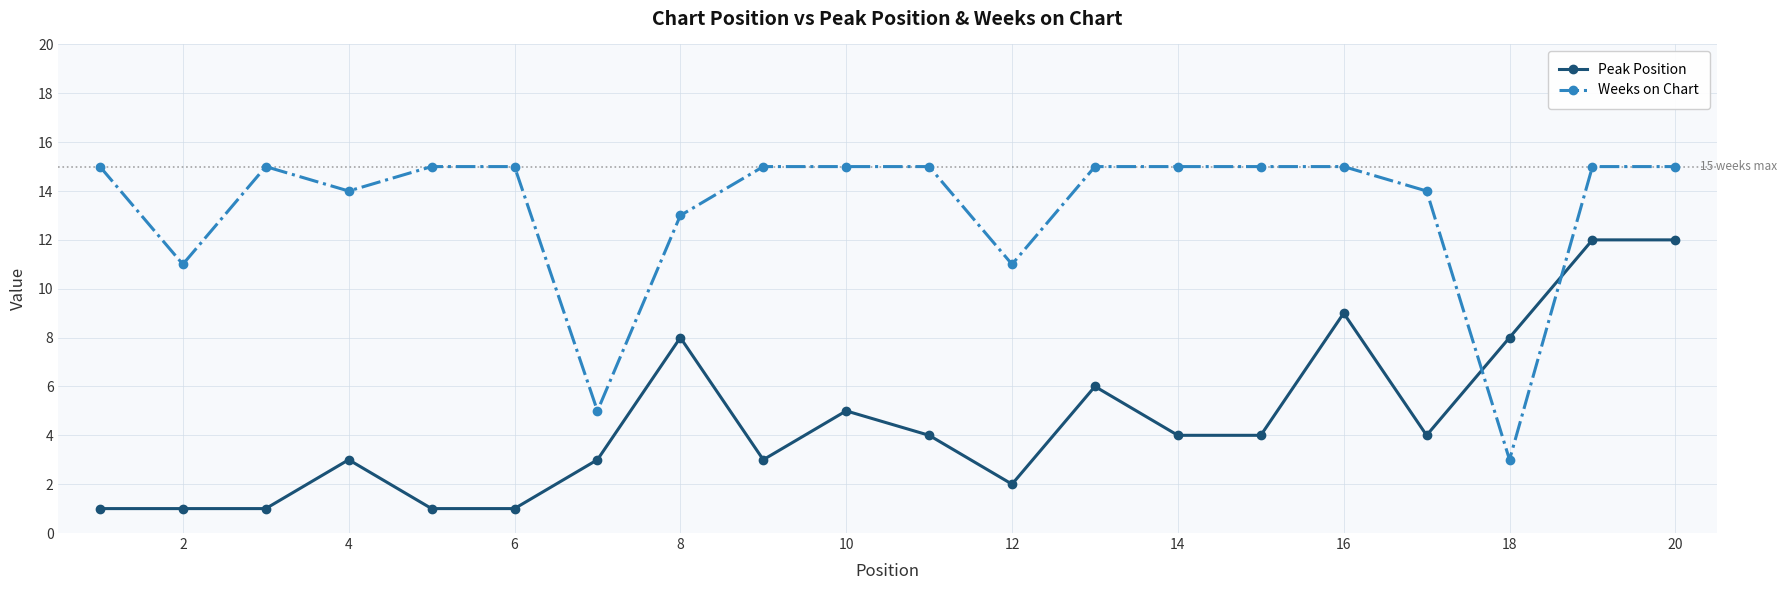

Which series ends up on top after the final intersection of Peak Position and Weeks on Chart?

Weeks on Chart